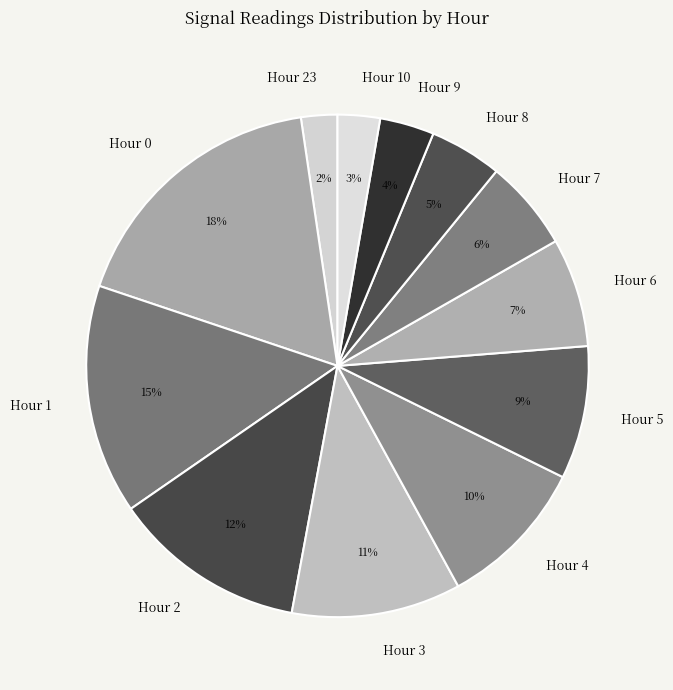

To the nearest percent, what percentage of the pie is Hour 8?

5%